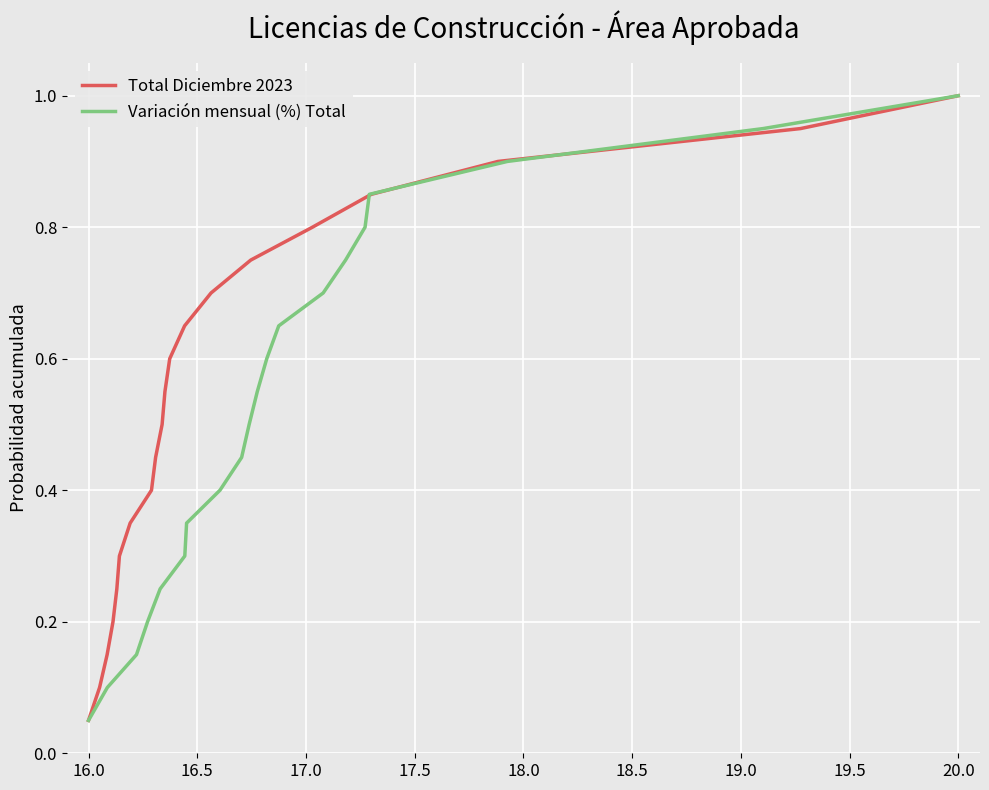

Which series has the largest total across all categories?

Total Diciembre 2023